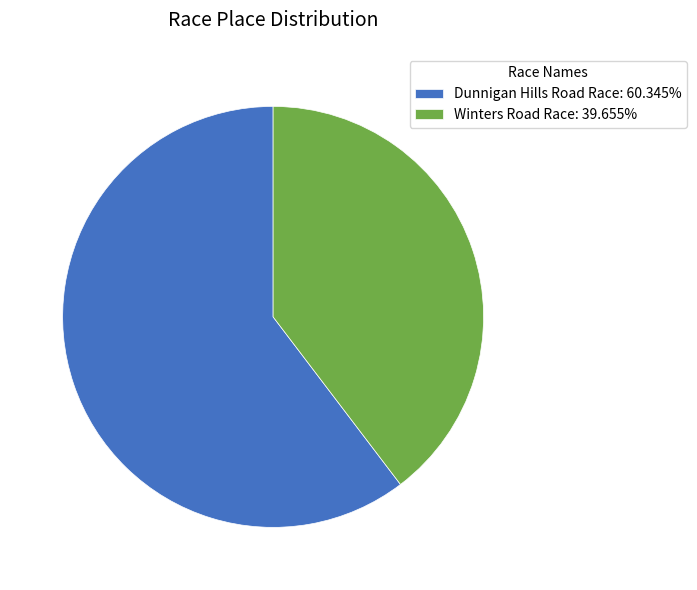

What is the ratio of the value at Dunnigan Hills Road Race: 60.345% to the value at Winters Road Race: 39.655%?

1.5